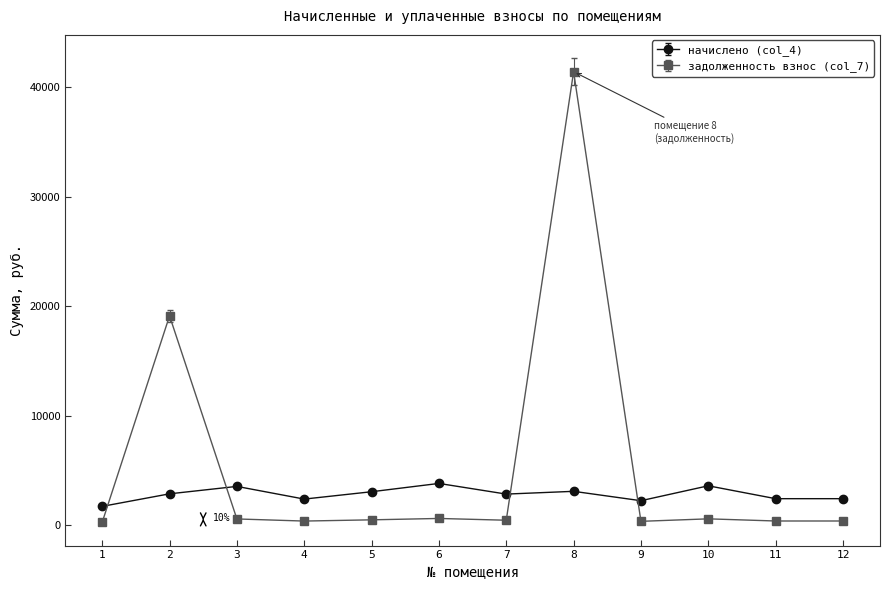

What is the difference between the задолженность взнос (col_7) values at 10 and 5?

90.3